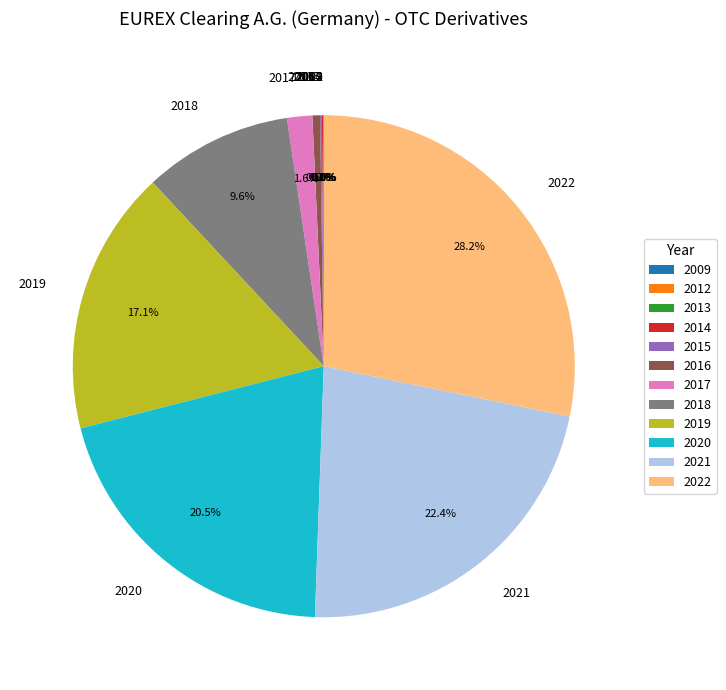

To the nearest percent, what portion does 2017 represent?

2%